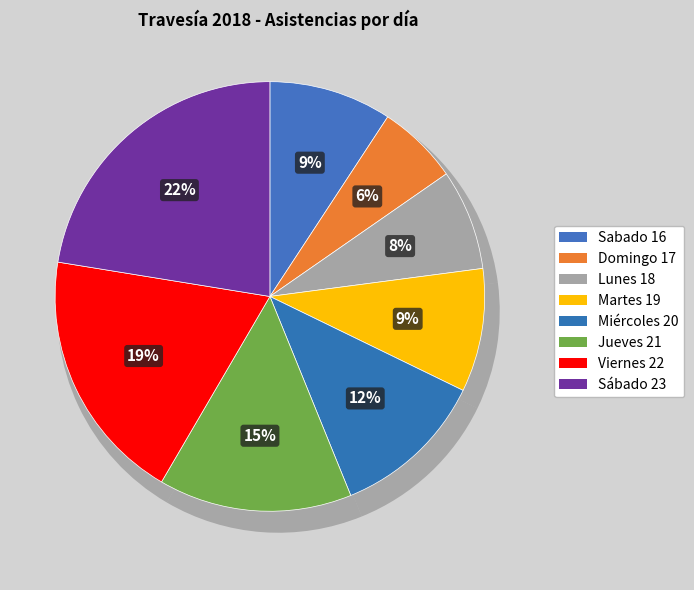

What is the smallest slice in the pie chart?

Domingo 17